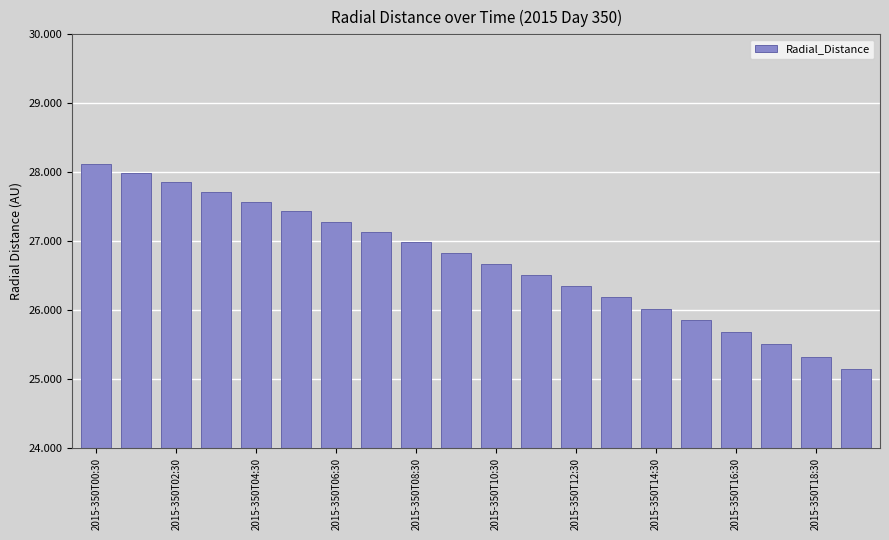

What is the value of the 17th bar from the left?

25.7